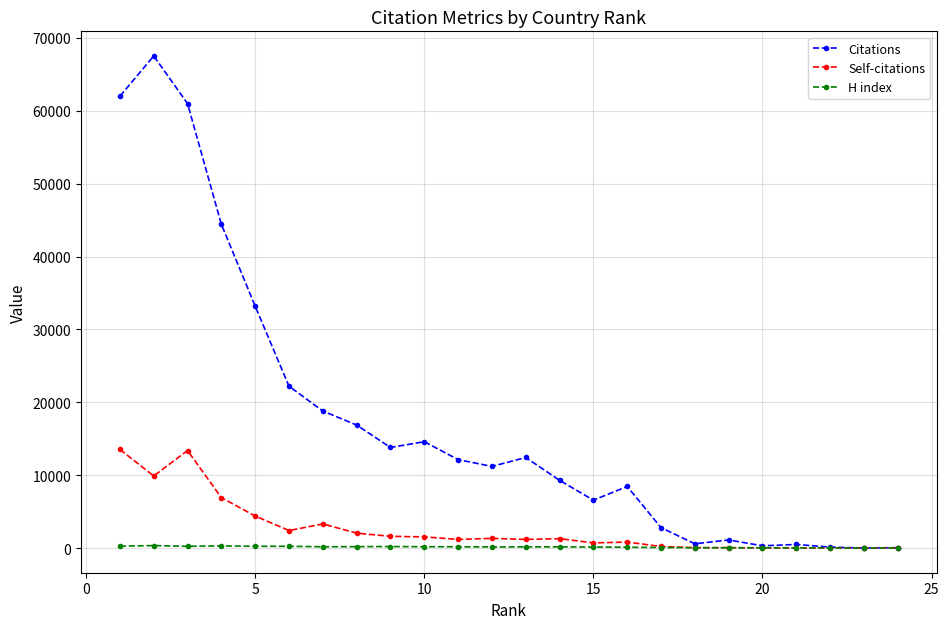

Which series has the widest spread of values?

Citations